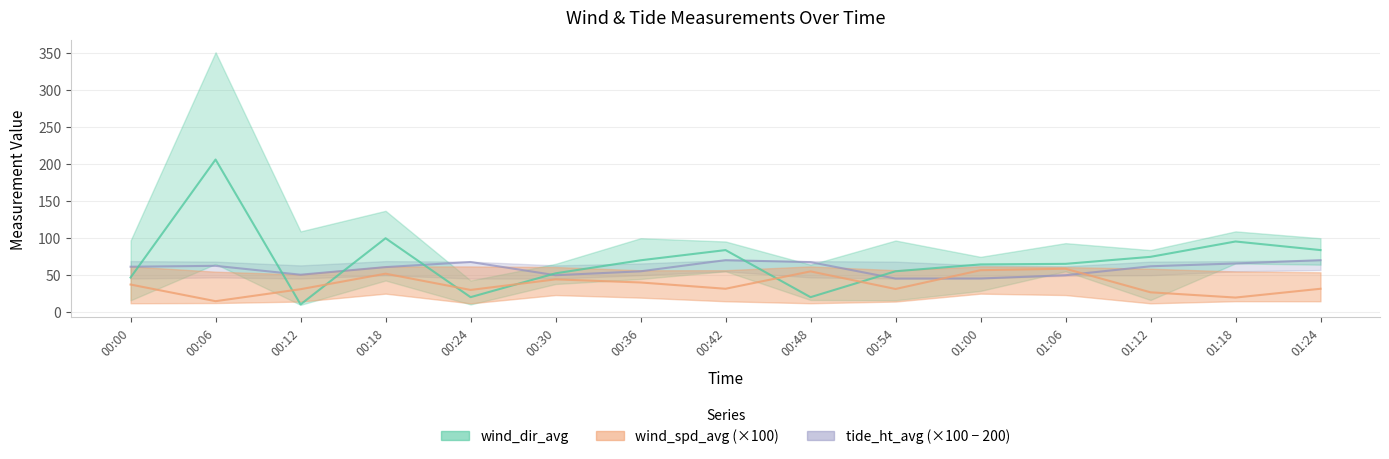

List the labels in order of wind_dir_avg value, largest first.

00:06, 00:18, 01:18, 00:42, 01:24, 01:12, 00:36, 01:06, 01:00, 00:54, 00:30, 00:00, 00:24, 00:48, 00:12